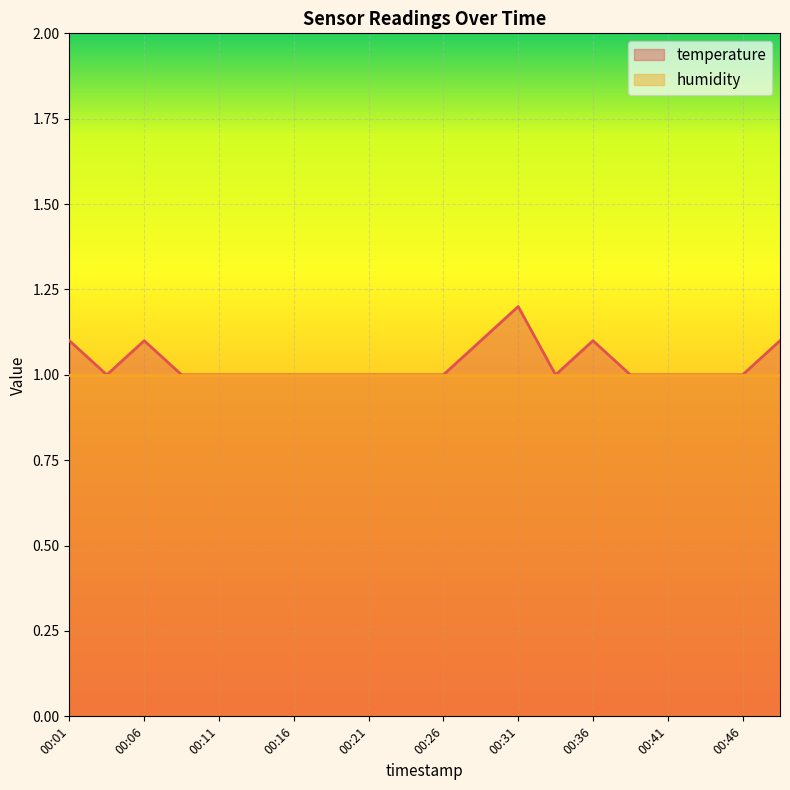

How many interior local peaks (higher than both neighbors) does the data have?

3